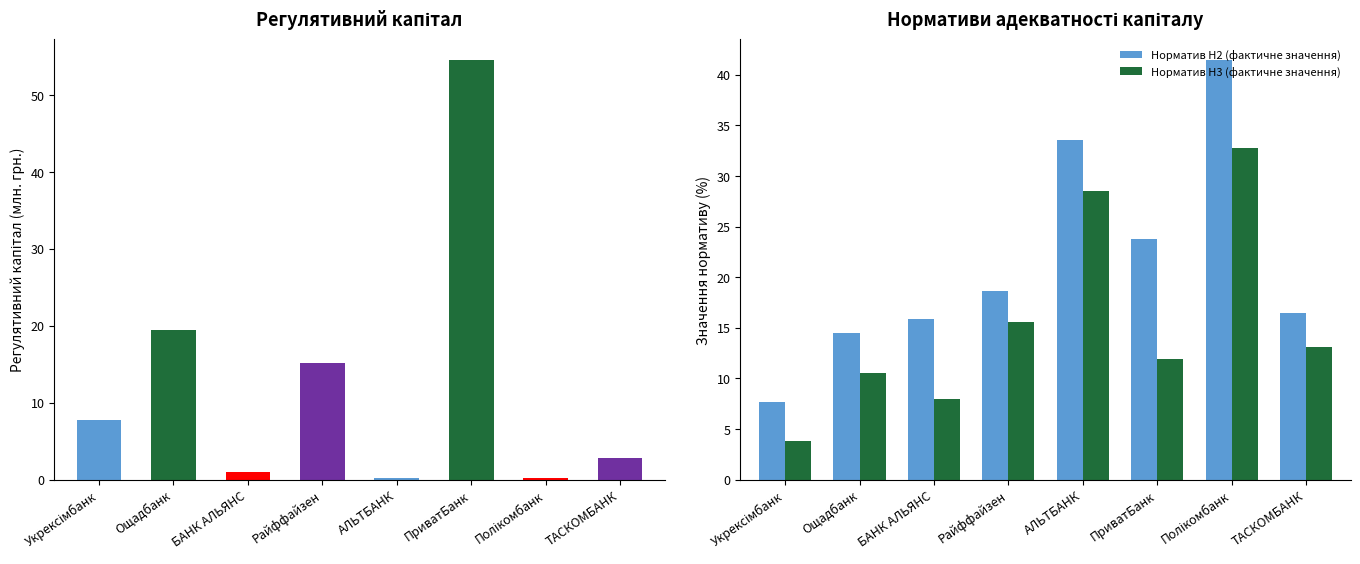

What is the minimum value for Регулятивний капітал (млн. грн.)?

0.3